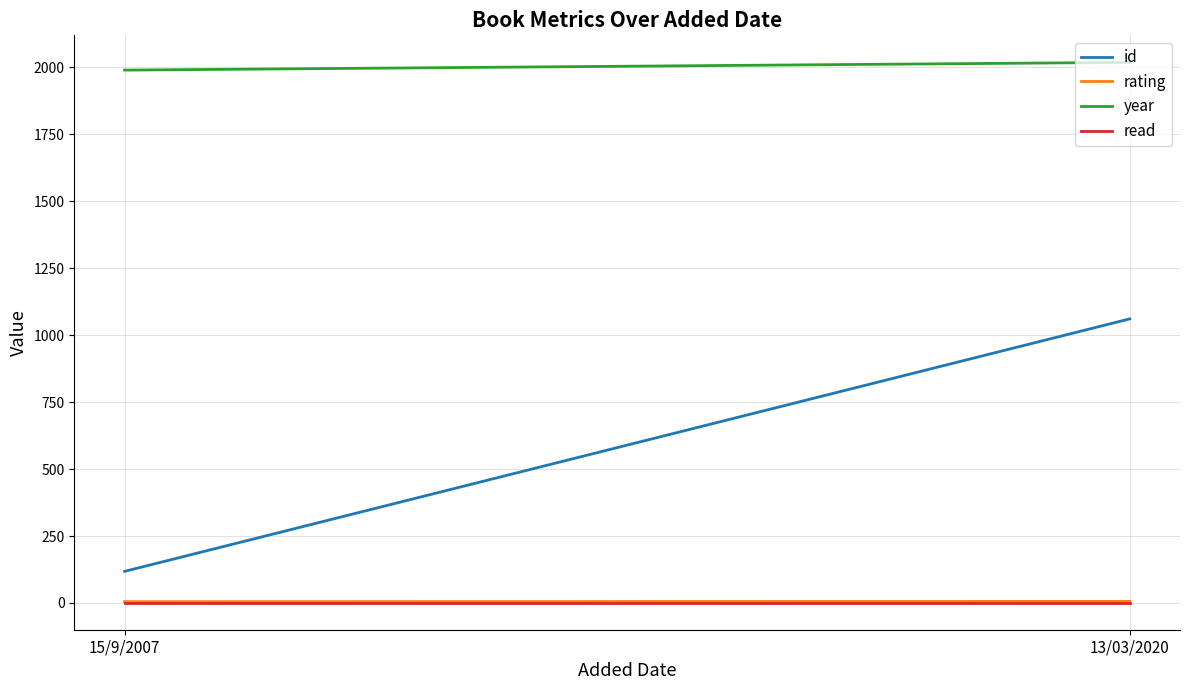

What position from the right is 13/03/2020?

1